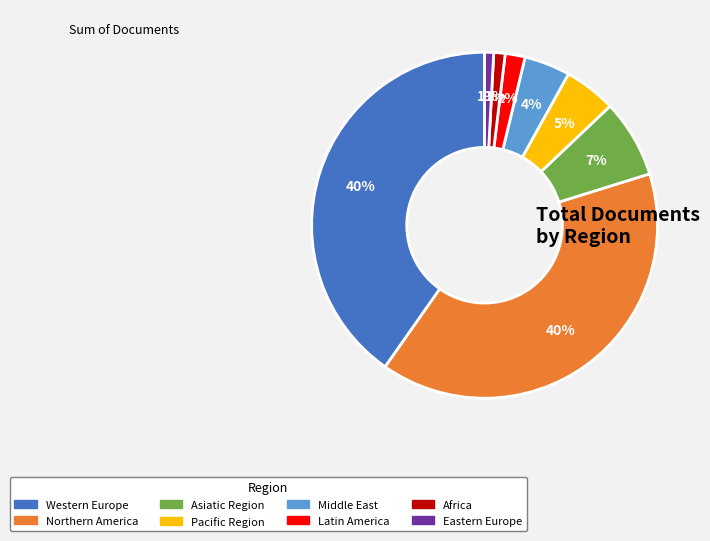

Is the sum of Asiatic Region and Africa greater than half?

No